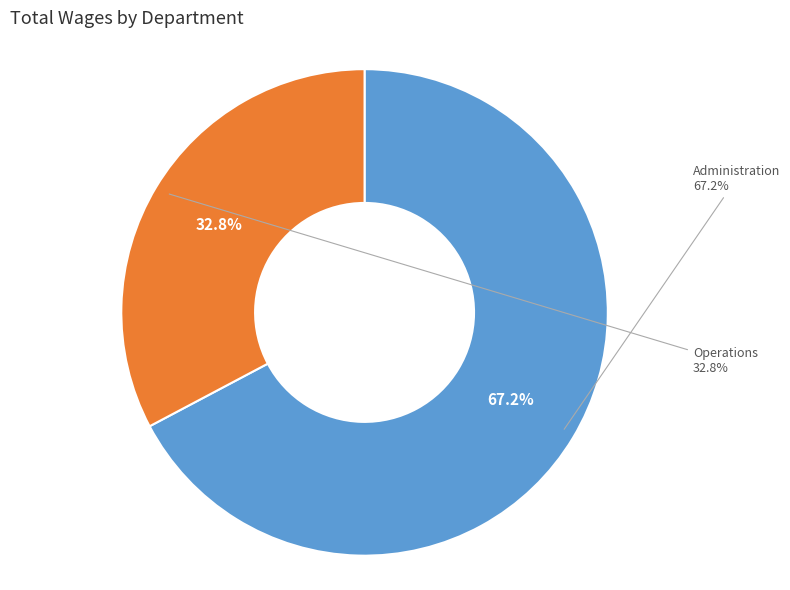

Which slice represents more than half of the pie?

Administration